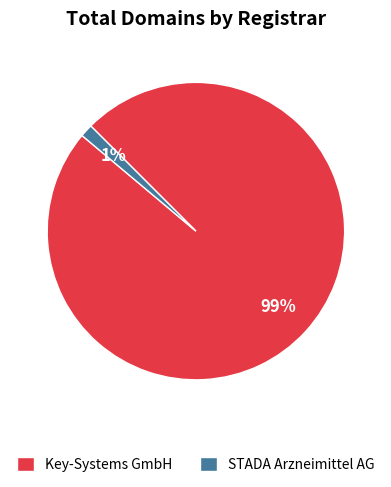

Which slice is the largest?

Key-Systems GmbH